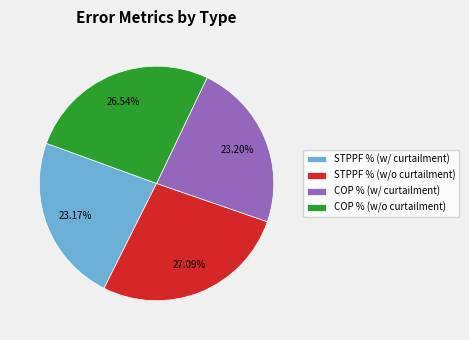

Which slice is the largest?

STPPF % (w/o curtailment)